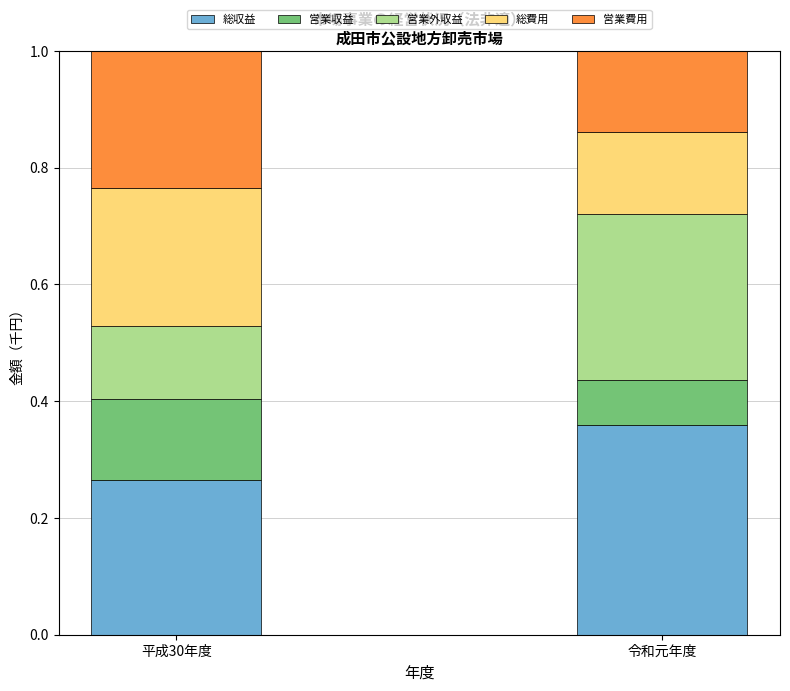

Is it true that 総収益 equals 0.5 at 令和元年度?

False